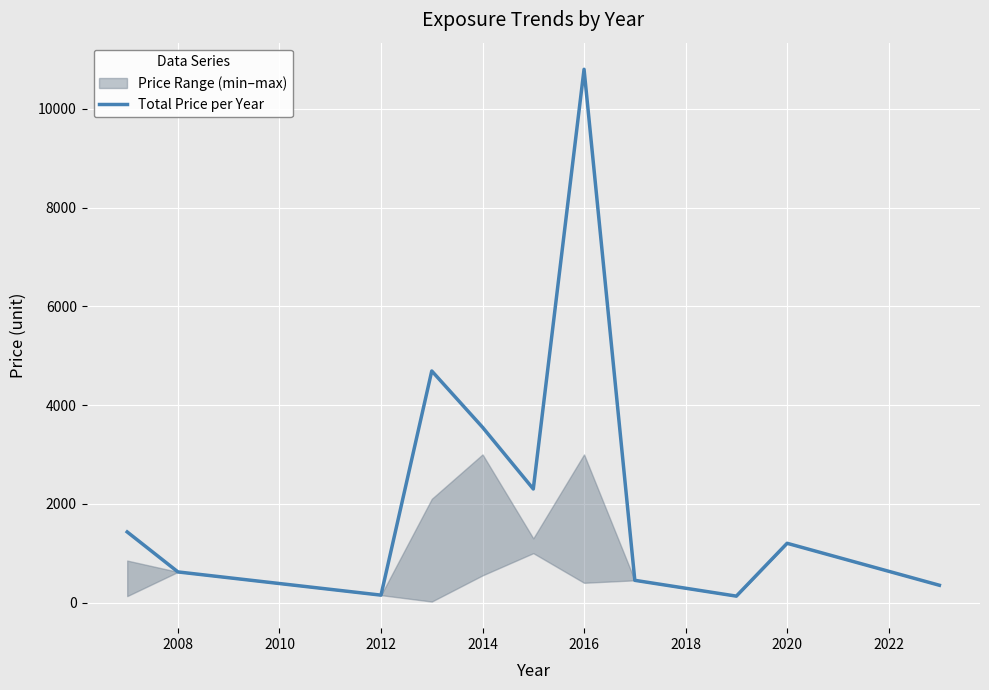

Reading left to right, extract all data points from this chart.

1430	620	150	4690	3550	2300	10800	450	130	1200	350